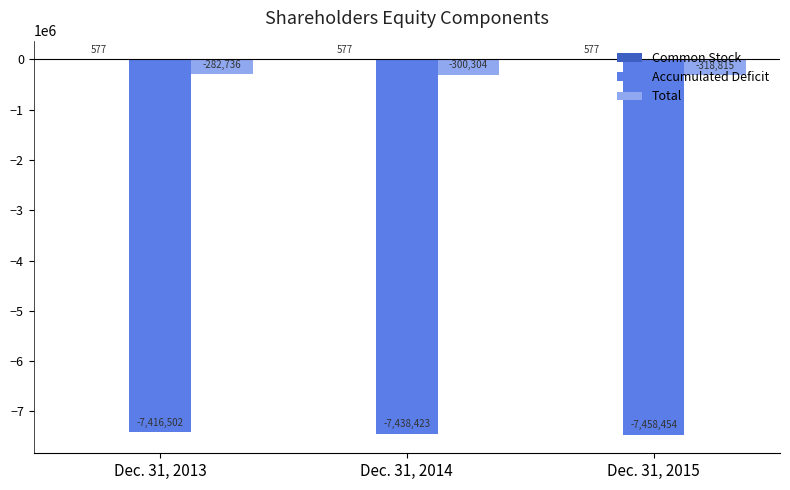

True or false: Accumulated Deficit has a value of -7416502 at Dec. 31, 2013.

True